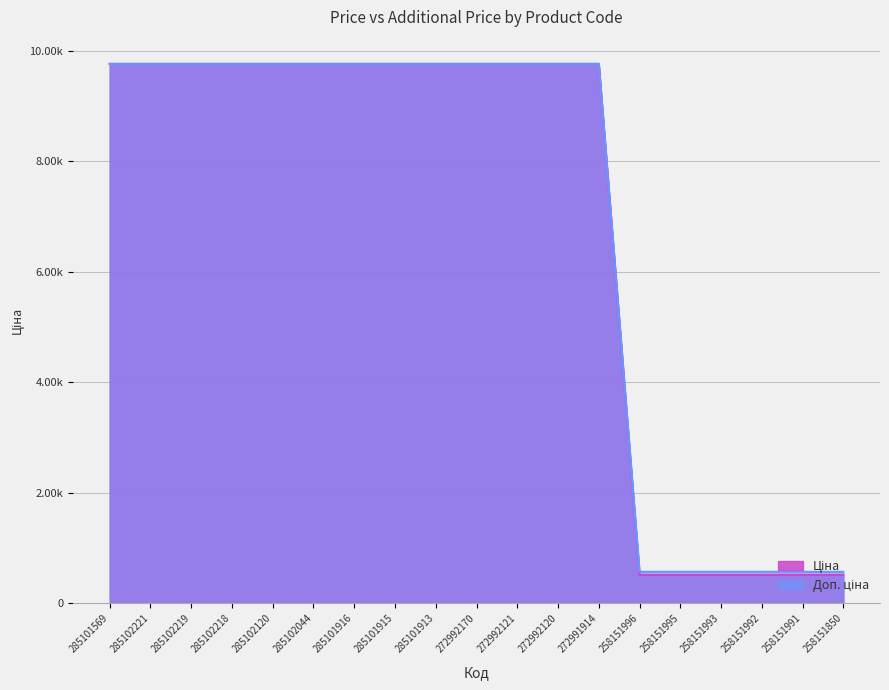

The value of Ціна at 285101569 is 9764.4. True or false?

True